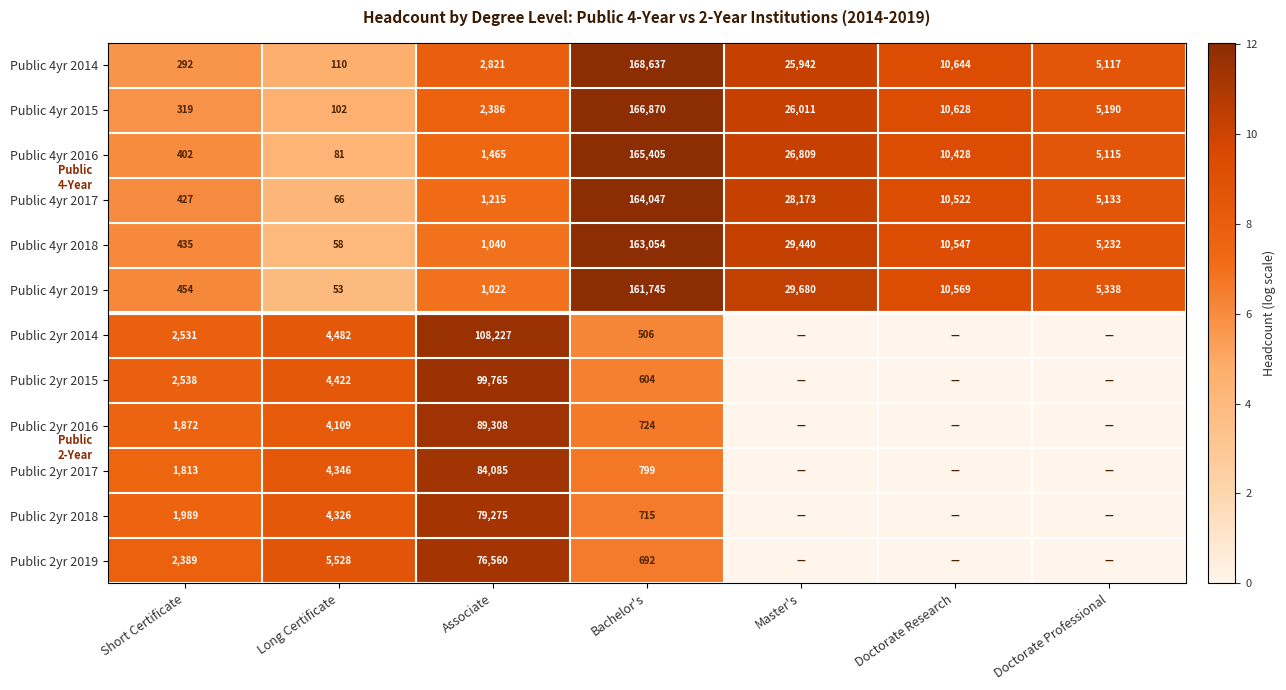

At which label does Public 4yr 2014 first exceed 5117?

Bachelor's